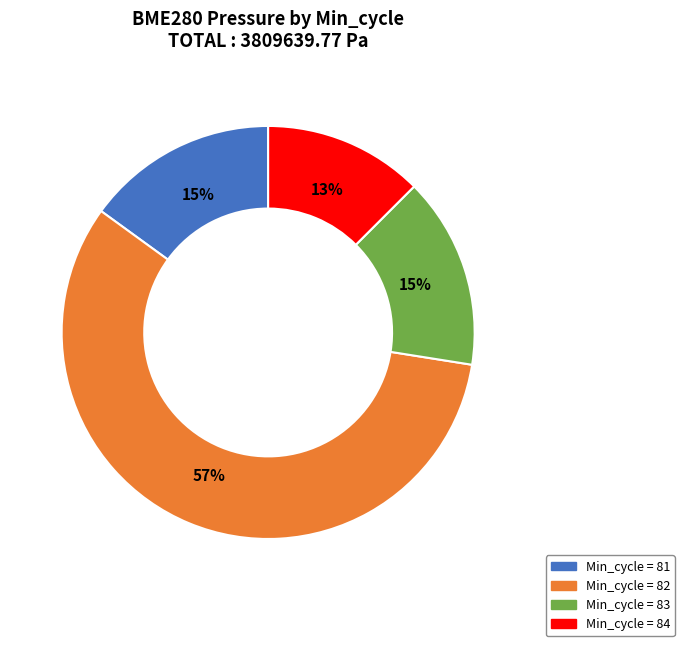

Is the sum of Min_cycle = 82 and Min_cycle = 84 greater than half?

Yes